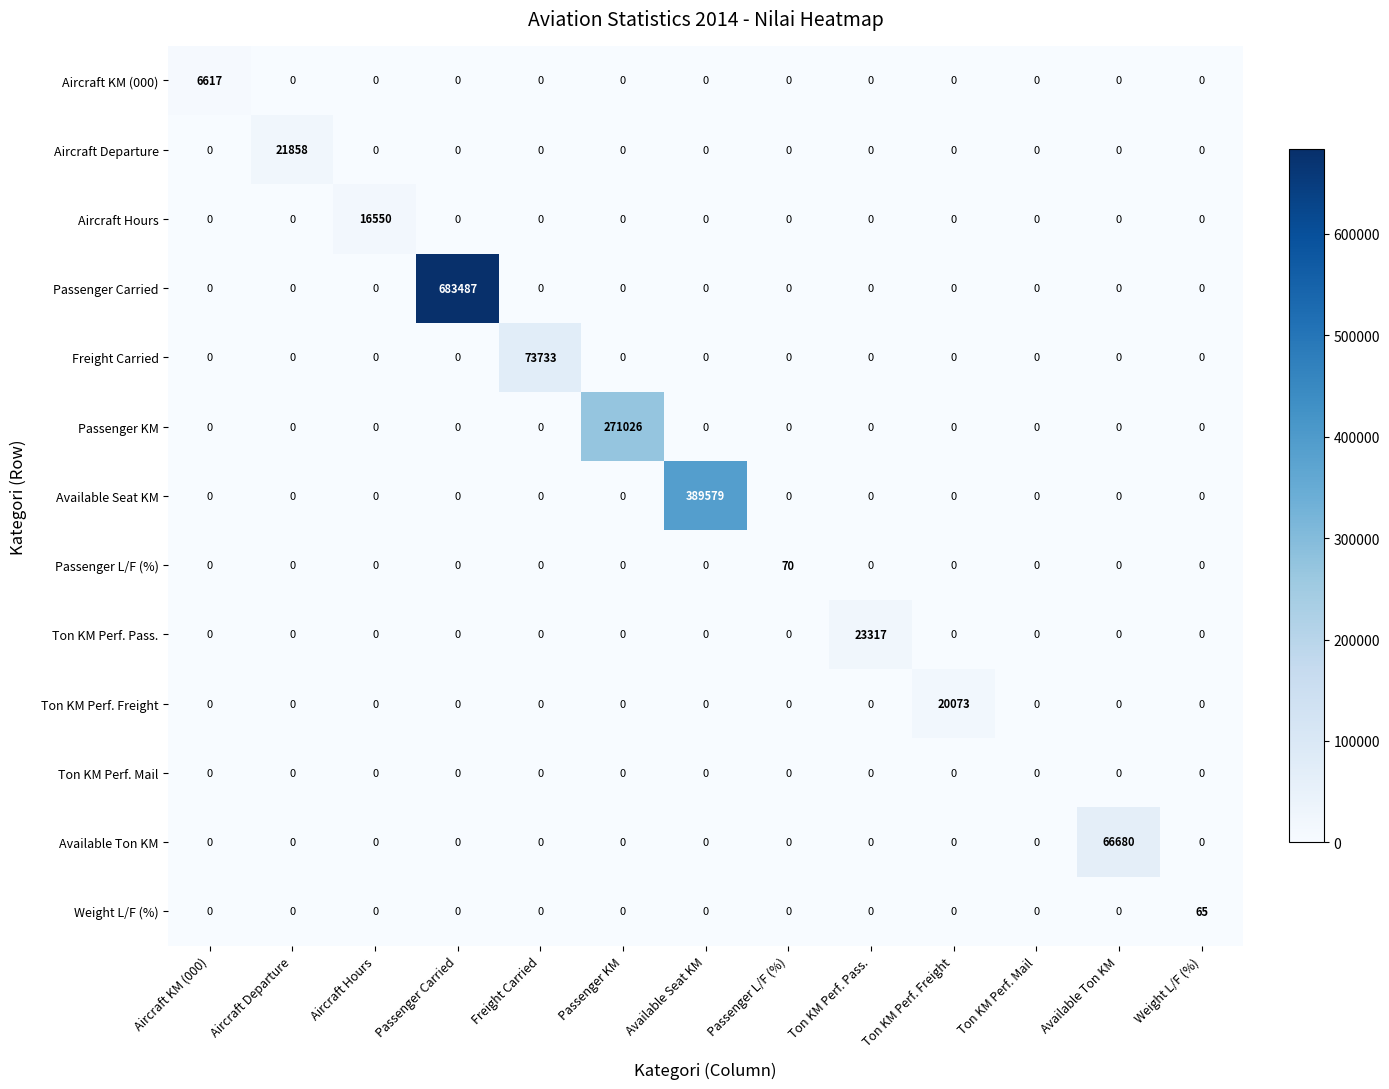

Count the number of categories in the chart.

13